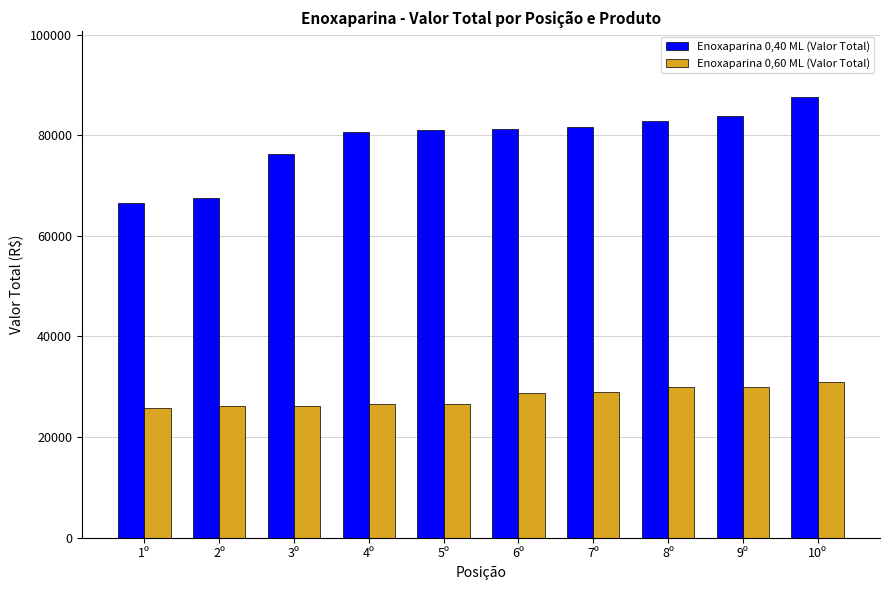

What is the minimum value for Enoxaparina 0,40 ML (Valor Total)?

66560.0